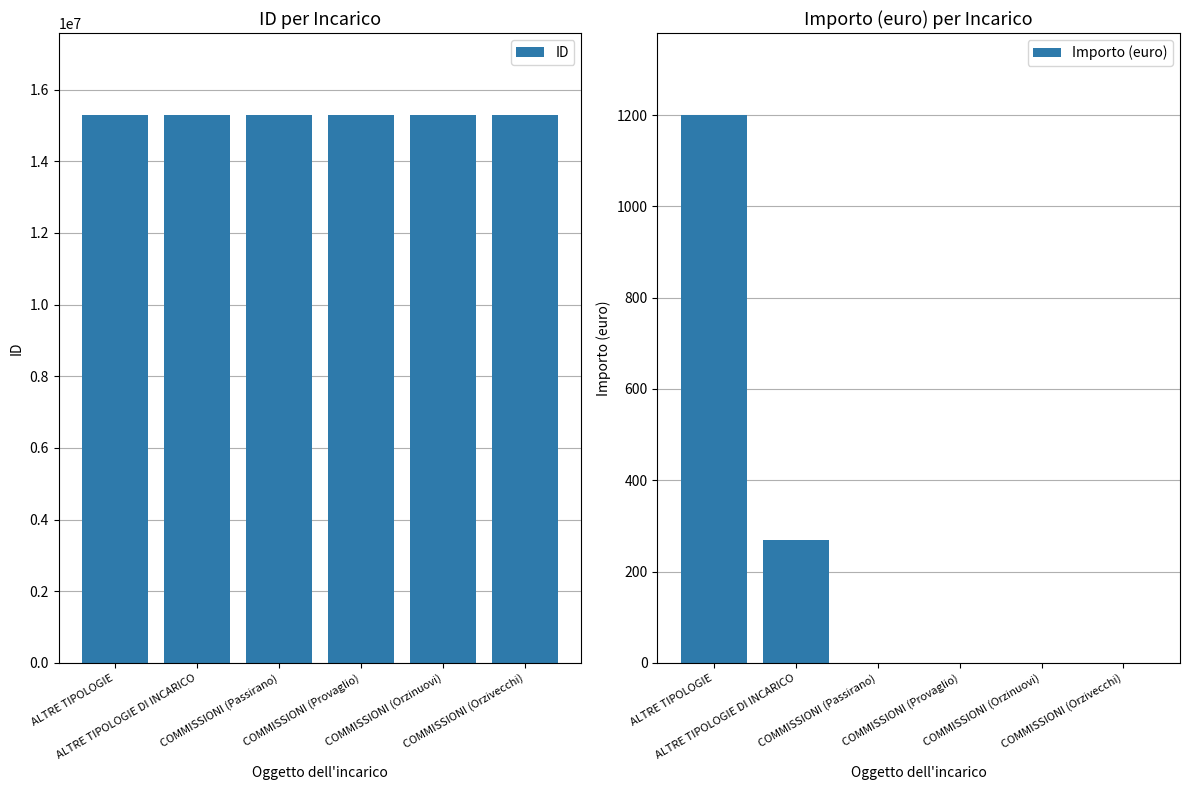

What is the average value of the ID series?

15287158